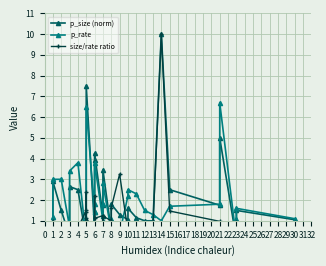

Reading left to right, transcribe all the data shown in this chart.

p_size (norm): 0.8	2.9	1.5	0.2	2.6	2.5	0.1	0.3	0.9	1.0	7.5	0.6	0.7	4.0	4.2	1.2	1.8	3.5	0.5	1.0	1.8	1.3	1.1	1.6	1.1	1.0	1.0	10.0	2.5	1.8	5.0	0.1	1.1	1.5	1.1
p_rate: 1.2	3.0	3.0	0.7	3.4	3.8	0.1	0.3	0.4	0.7	6.5	1.4	1.4	1.8	3.8	1.0	1.8	2.8	0.5	1.0	1.1	0.4	2.2	2.5	2.3	1.5	1.3	1.0	1.7	1.8	6.7	0.1	1.1	1.6	1.1
size/rate ratio: 0.7	1.0	0.5	0.4	0.8	0.7	1.5	1.0	2.4	1.4	1.2	0.4	0.5	2.2	1.1	1.2	1.0	1.2	1.0	1.0	1.6	3.2	0.5	0.6	0.5	0.7	0.8	10.0	1.5	1.0	0.7	0.7	1.0	0.9	1.0